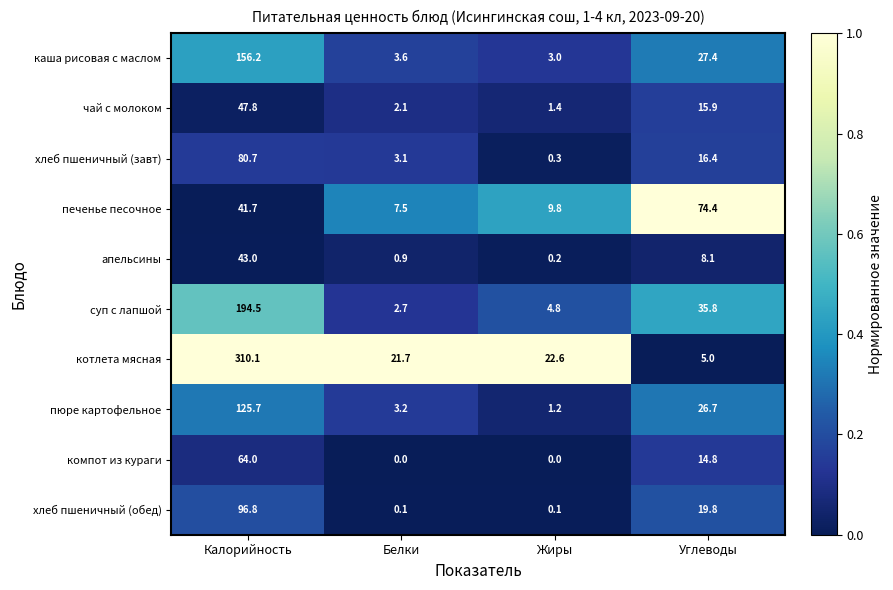

Is the value of пюре картофельное at Белки greater than the value of апельсины at Калорийность?

No